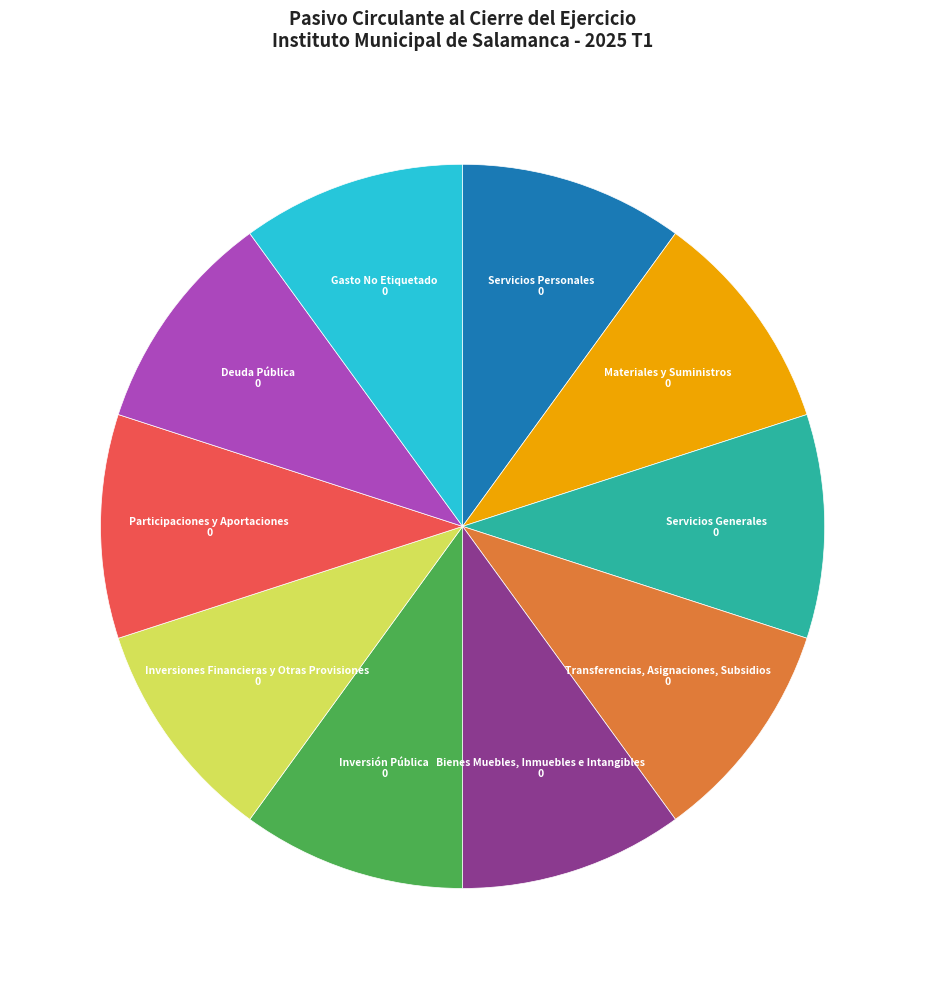

Count the number of slices in the pie.

10